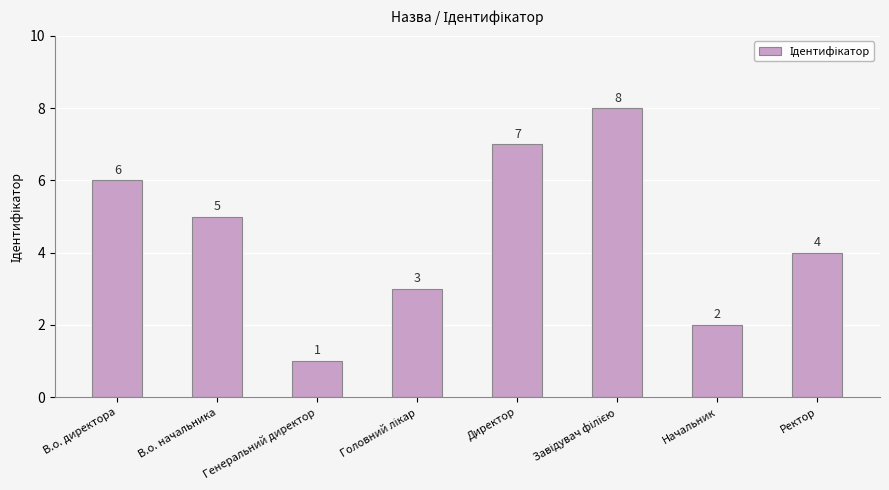

What is the smallest value displayed?

1